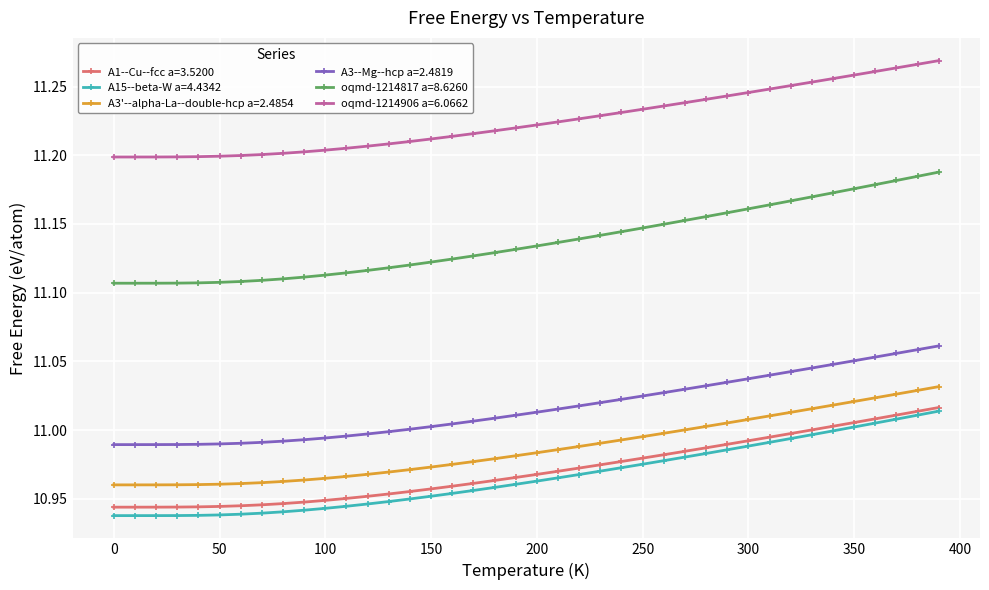

Which series has the widest spread of values?

oqmd-1214817 a=8.6260